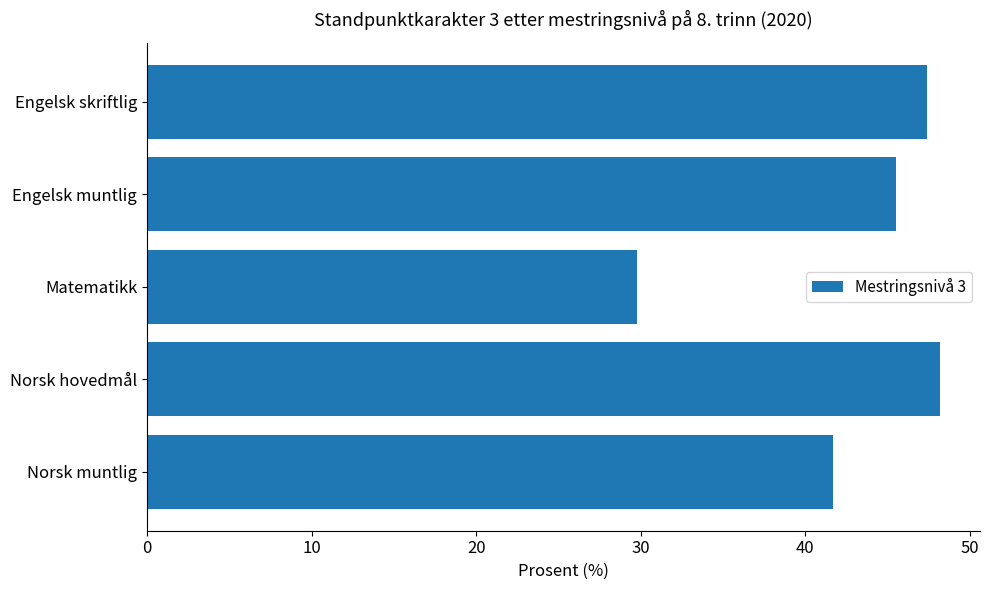

List the labels in order of value, largest first.

Norsk hovedmål, Engelsk skriftlig, Engelsk muntlig, Norsk muntlig, Matematikk